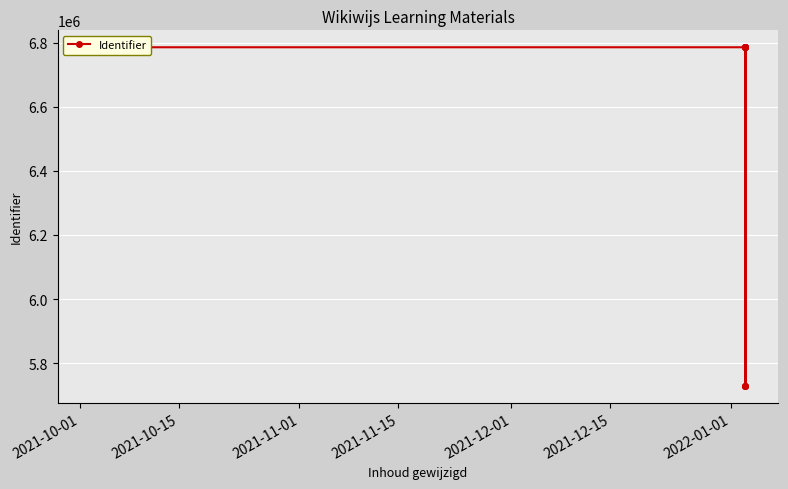

True or false: the data shows 10063060 at 2021-10-01.

False